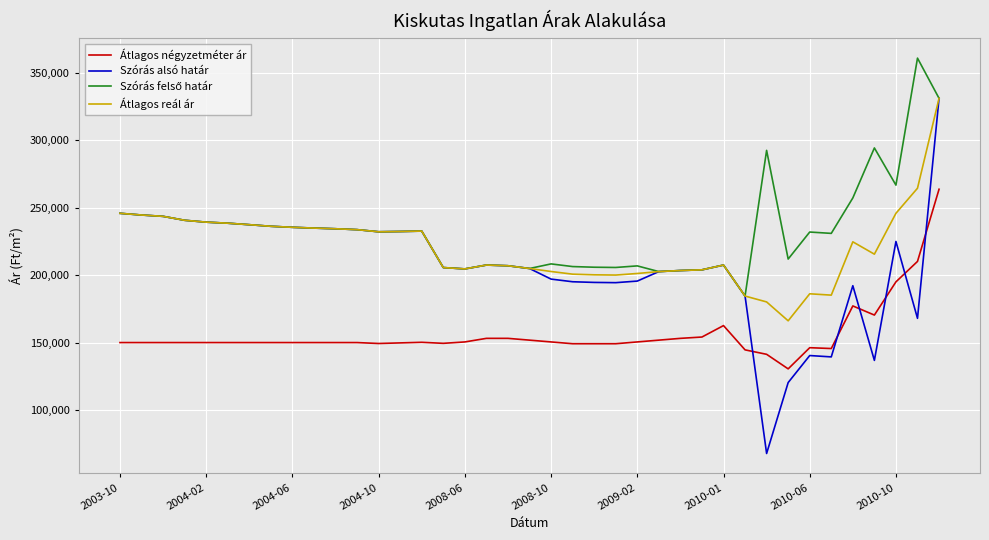

Which series has the widest spread of values?

Szórás alsó határ